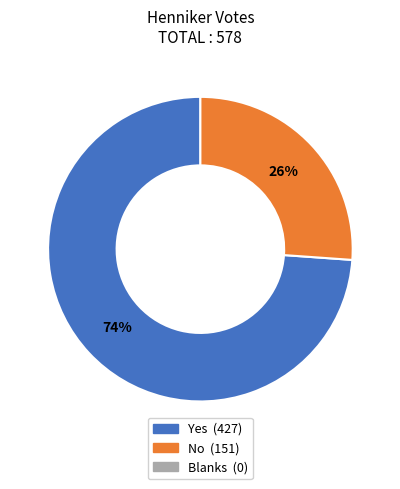

To the nearest percent, what is the difference between the largest and smallest slice percentages?

48%